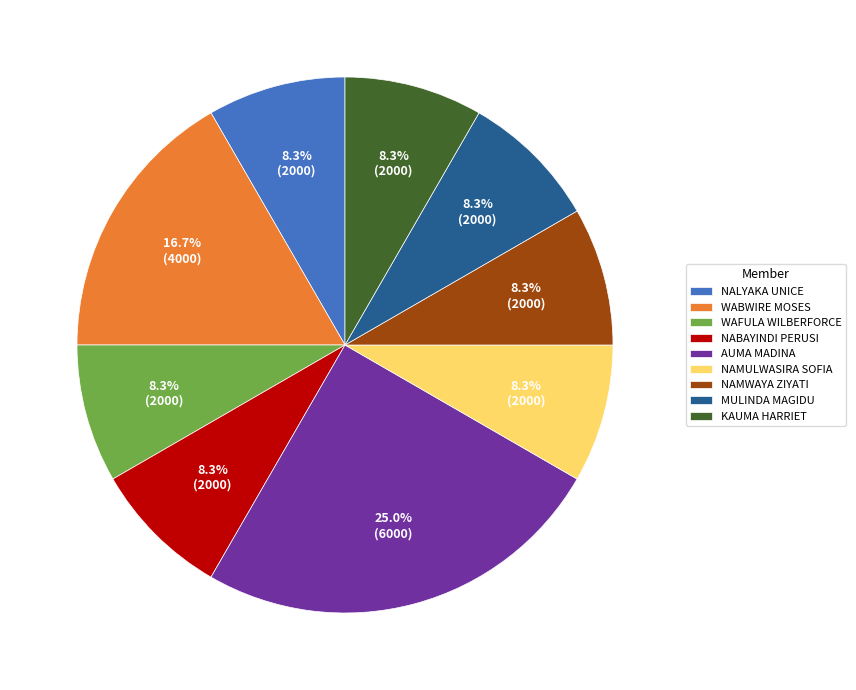

What portion of the pie excludes NAMWAYA ZIYATI?

91.7%